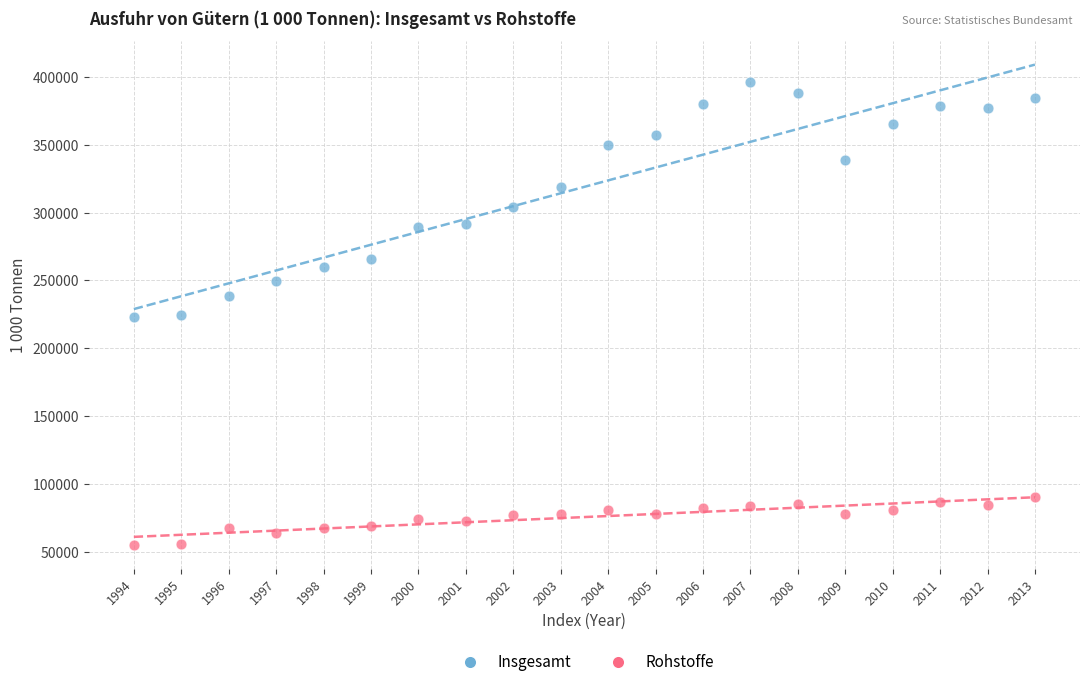

Which series reaches the maximum Y coordinate?

Insgesamt